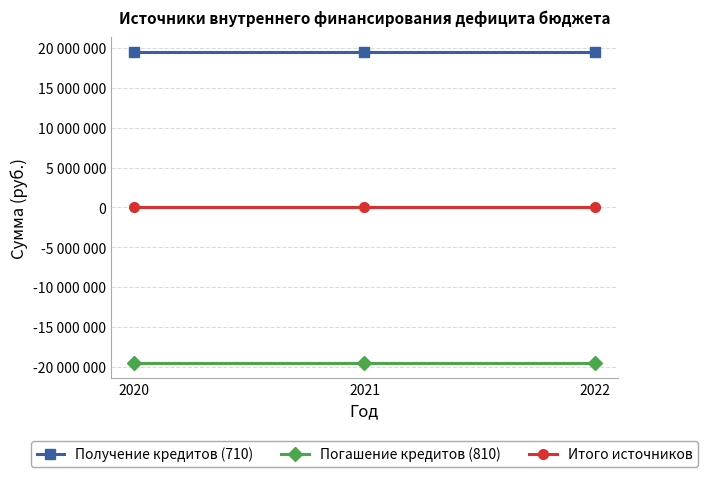

Where is Итого источников nearest to the value 0?

2020